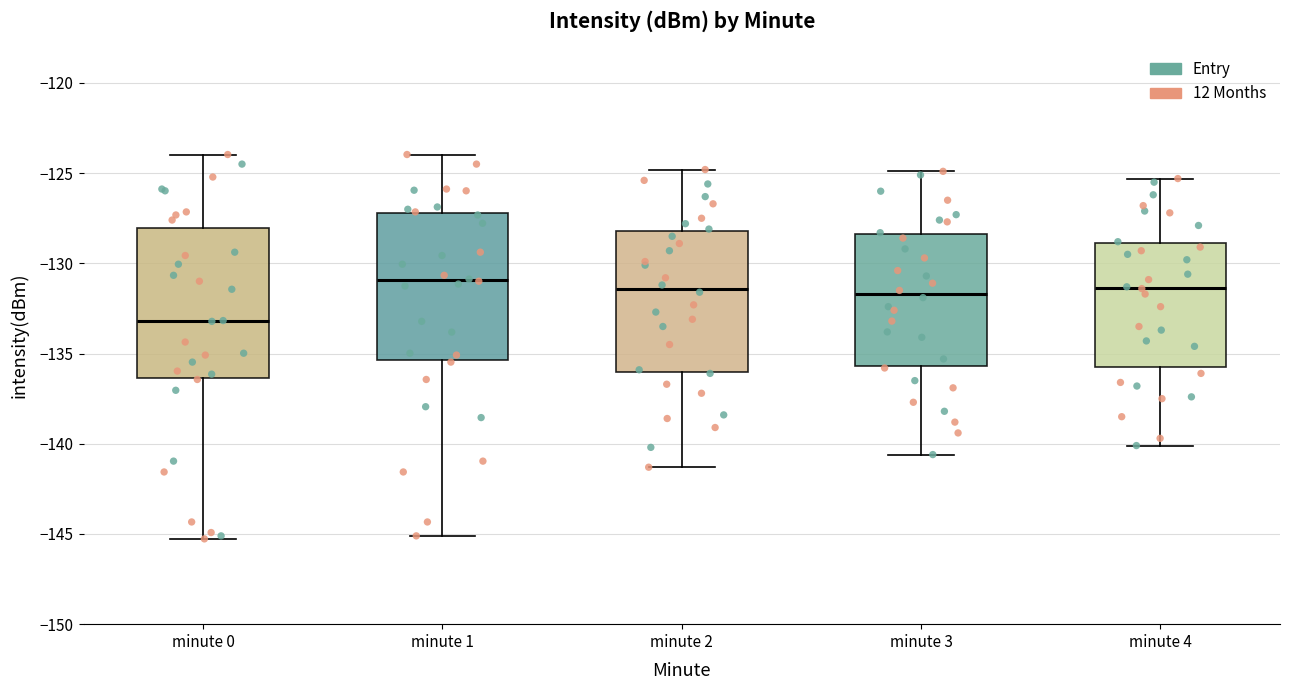

Where is the lower edge of the box for minute 1 on the y-axis? The values are not printed on the chart, so give them approximately, as read against the axis.

-135.5